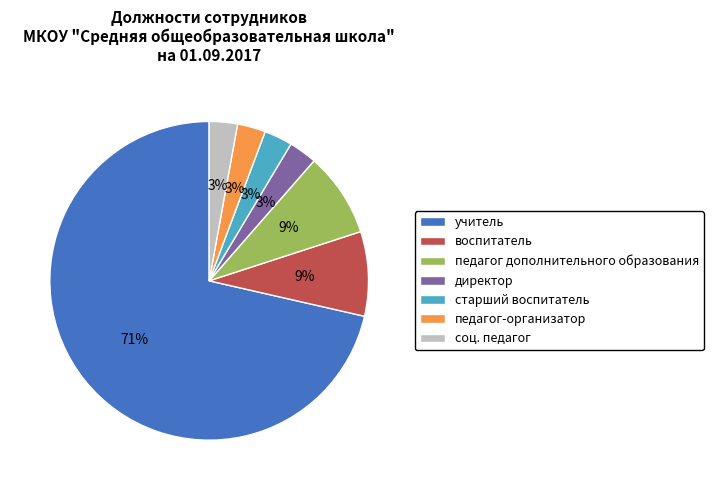

Is педагог-организатор the majority of the pie?

No